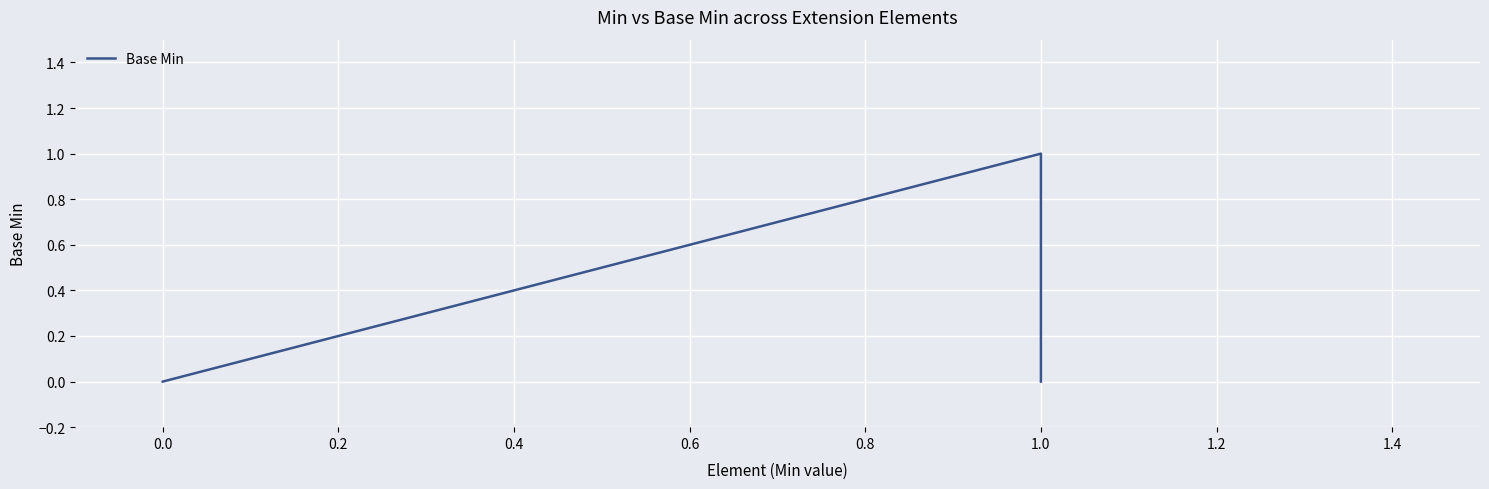

How many points are higher than both their immediate neighbors (excluding endpoints)?

1